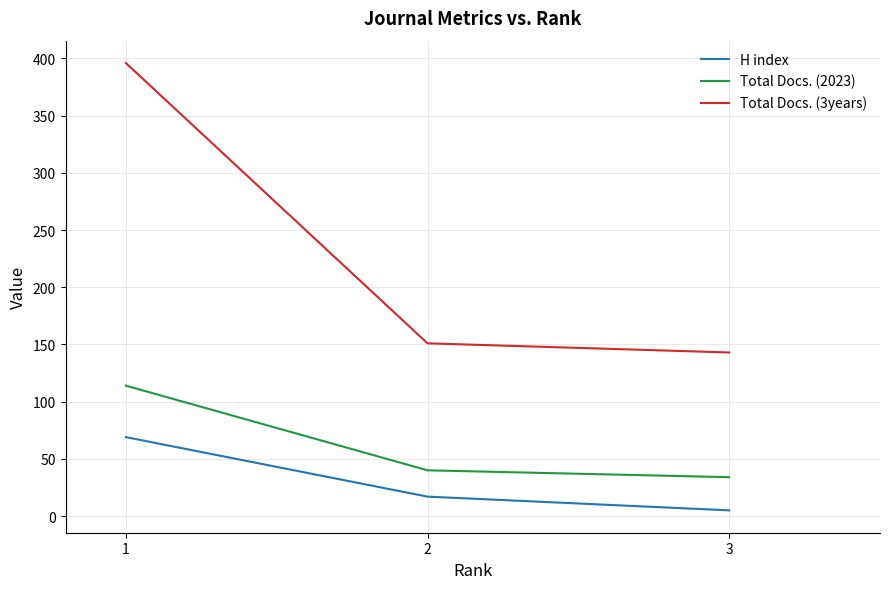

The value of Total Docs. (2023) at 2 is 21. True or false?

False